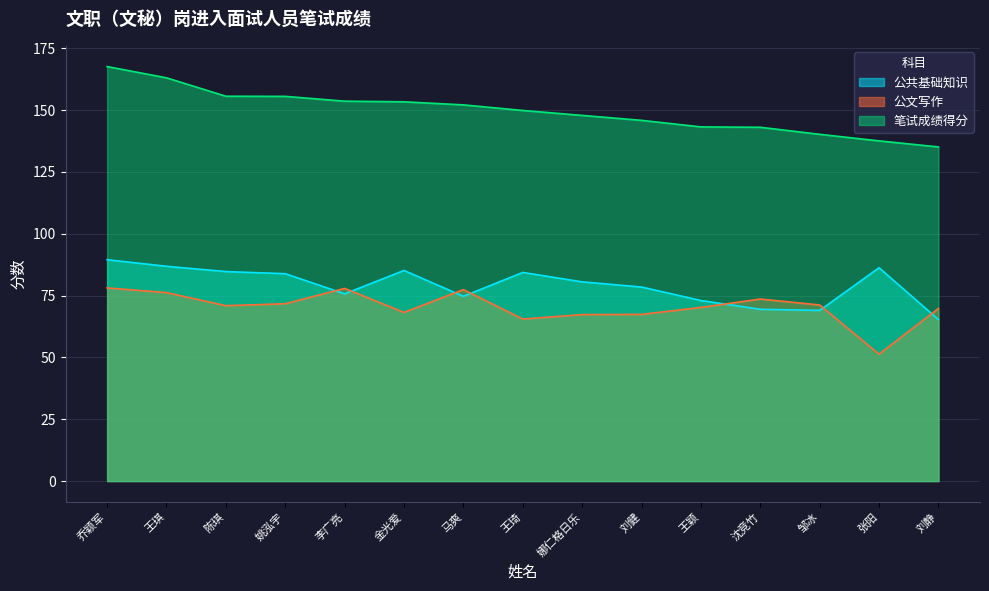

Which category has the lowest value in the 公共基础知识 series?

刘静